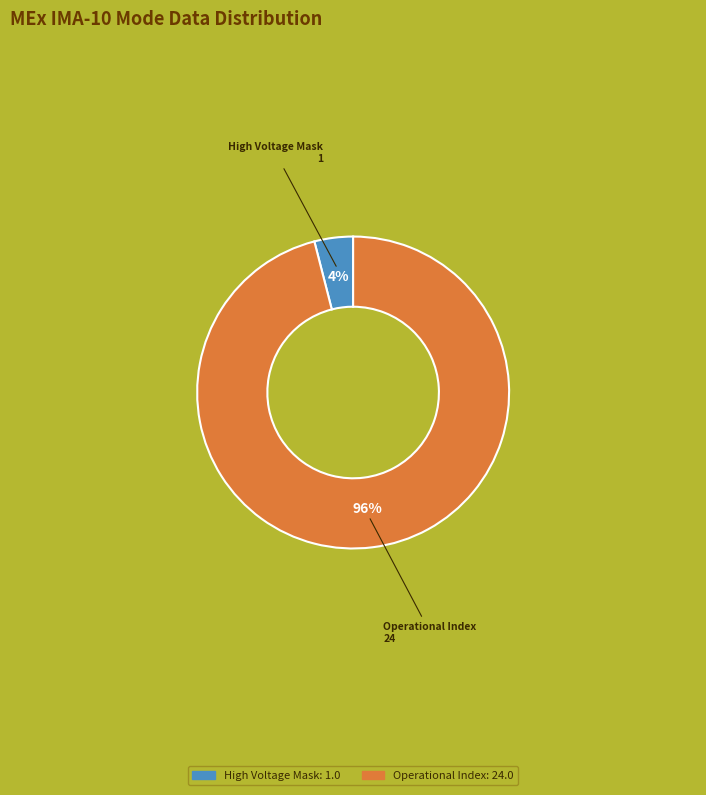

Does any single category account for the majority?

Yes